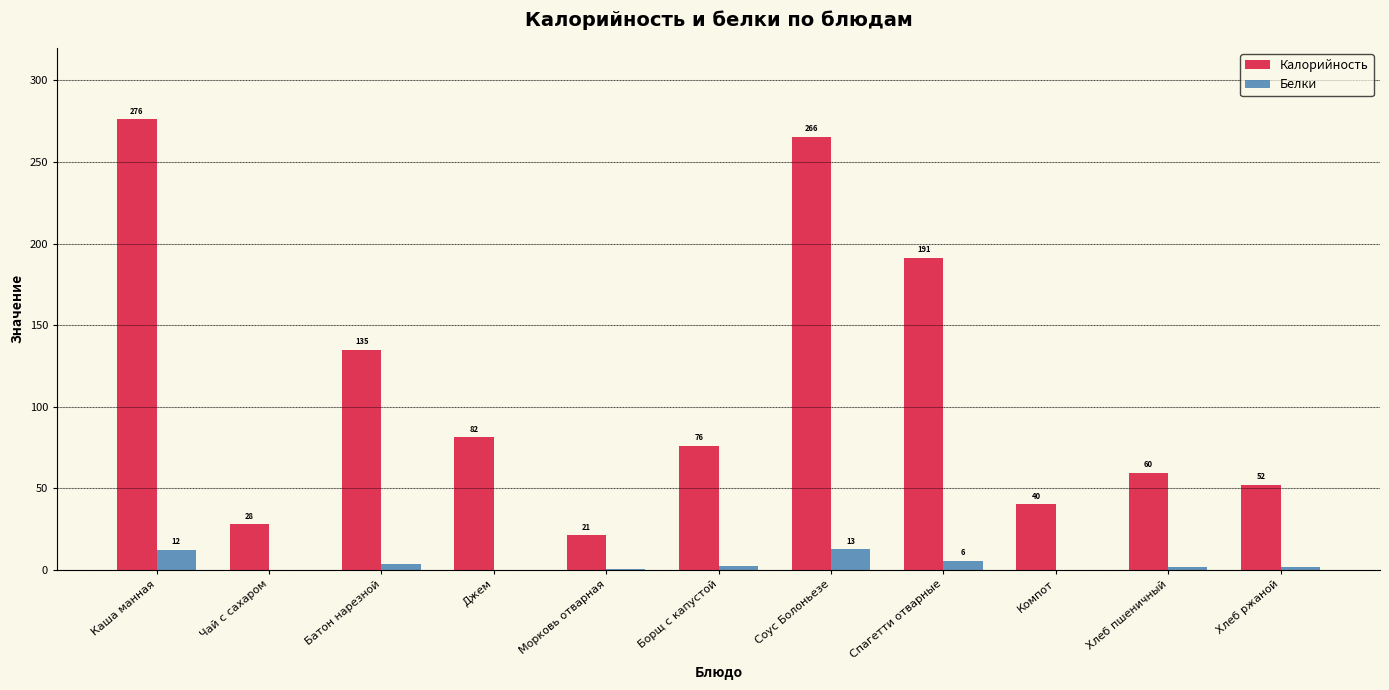

Which category has the highest value in the Белки series?

Соус Болоньезе